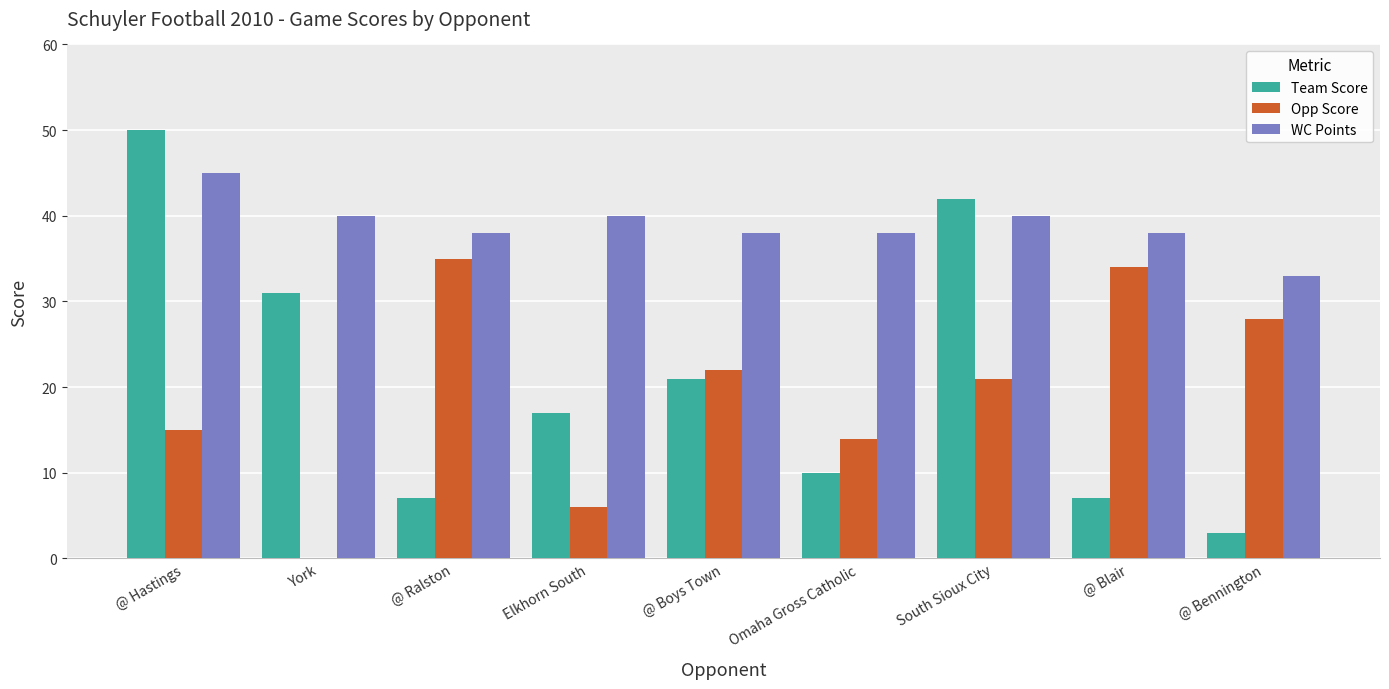

Is it true that WC Points equals 38 at Omaha Gross Catholic?

True